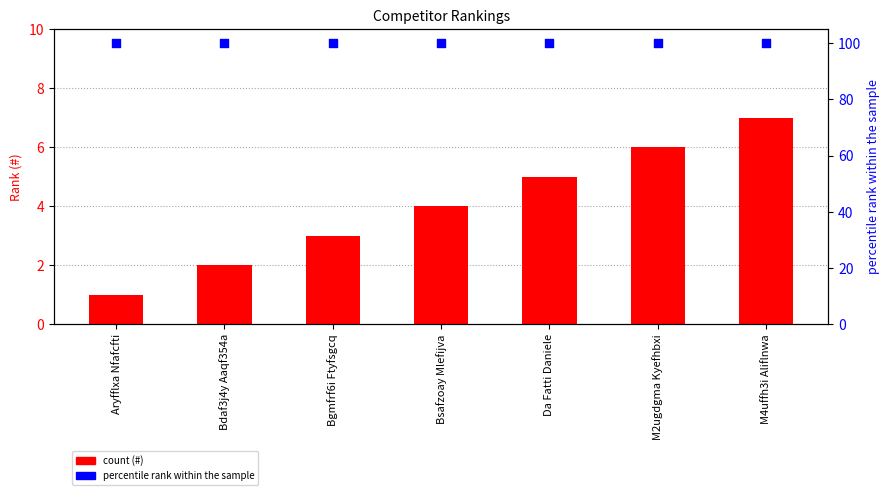

Is the value of # at M4uffh3i Aliflnwa greater than the value of percentile rank within the sample at M2ugdgma Kyefhbxi?

No